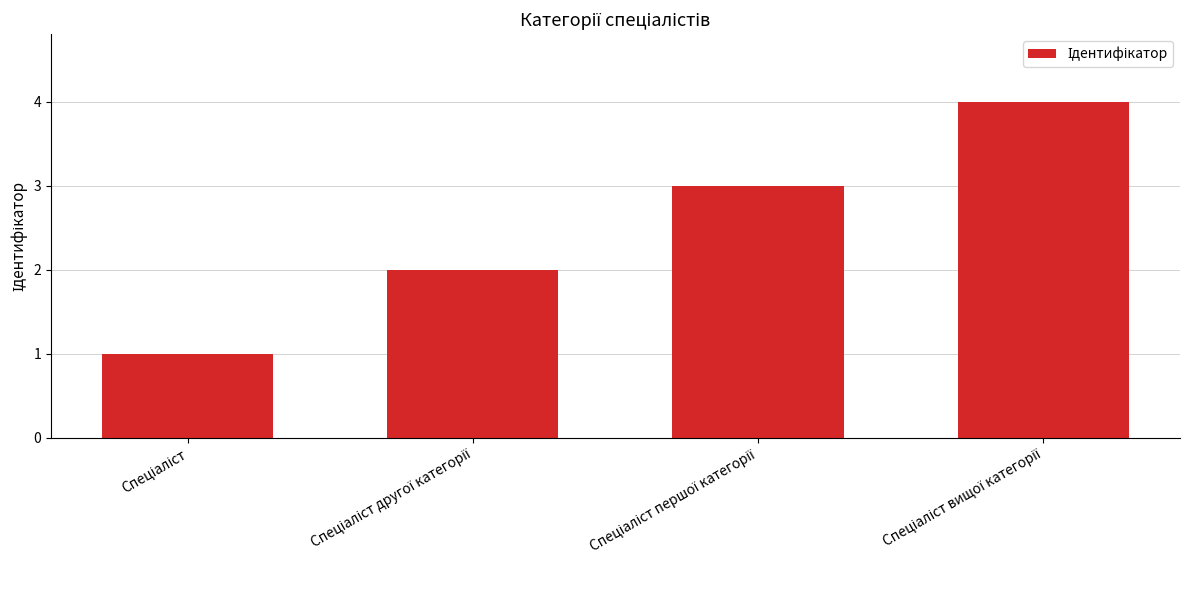

What is the sum of all values?

10